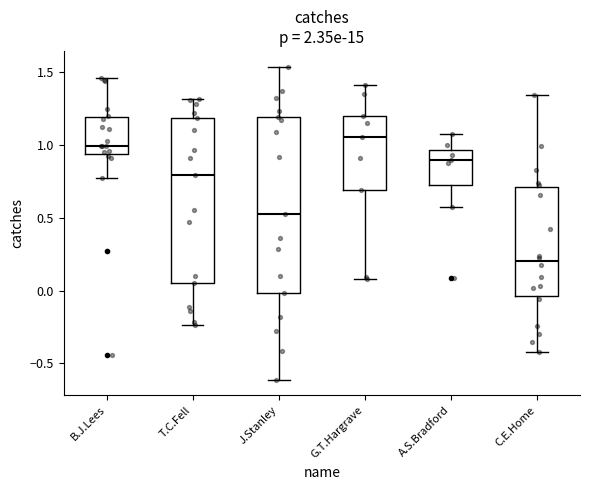

Where does the lower whisker of the box for G.T.Hargrave end on the y-axis? The values are not printed on the chart, so give them approximately, as read against the axis.

0.10